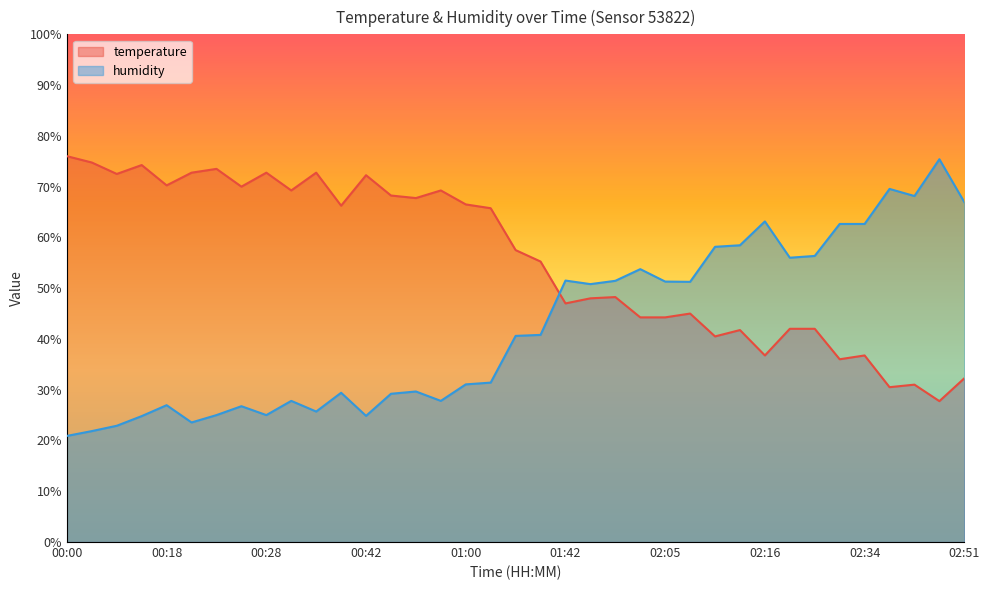

How many categories are shown in the chart?

37